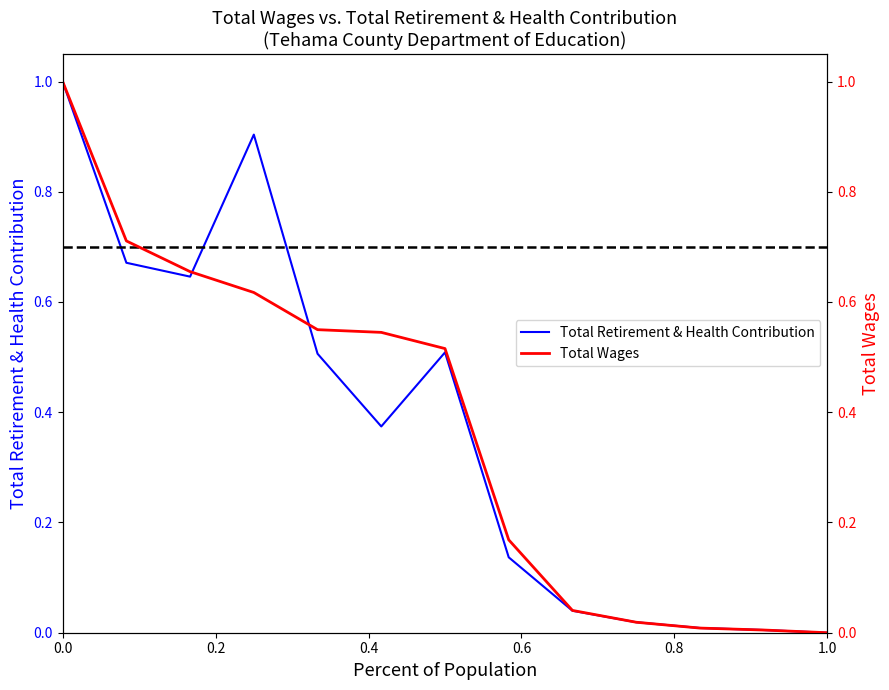

The value of Total Retirement & Health Contribution at 0.0 is 1.4. True or false?

False